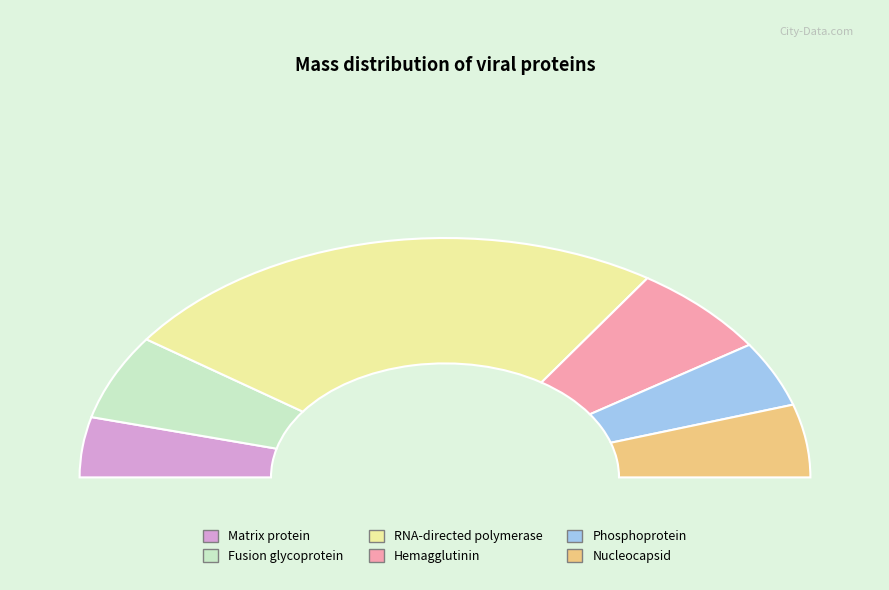

What is the smallest slice in the pie chart?

Matrix protein